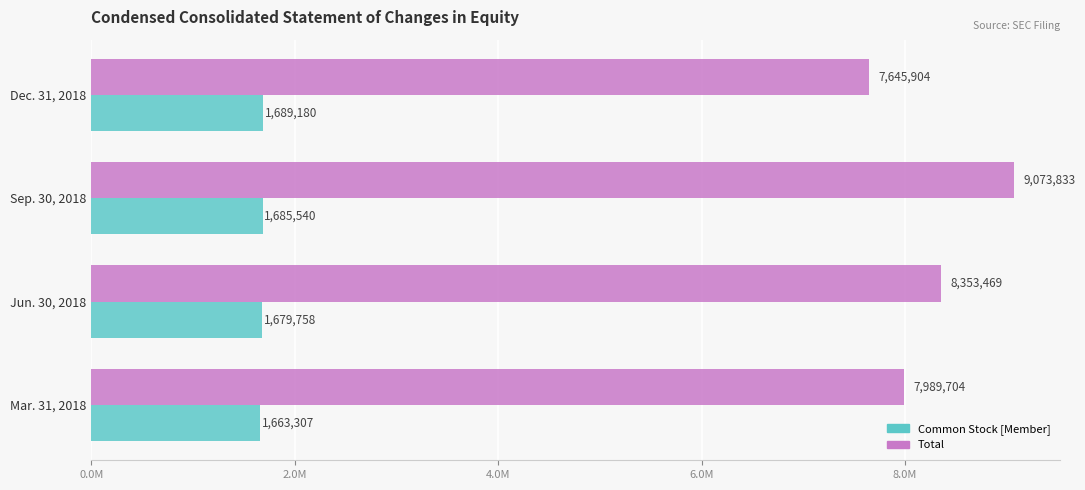

At which label does Total reach its minimum?

Dec. 31, 2018